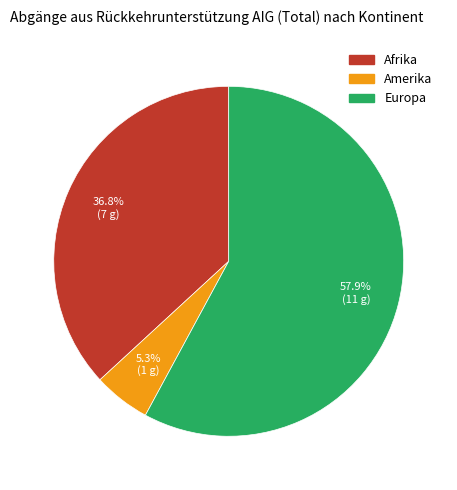

To the nearest percent, what is the average slice percentage?

33%